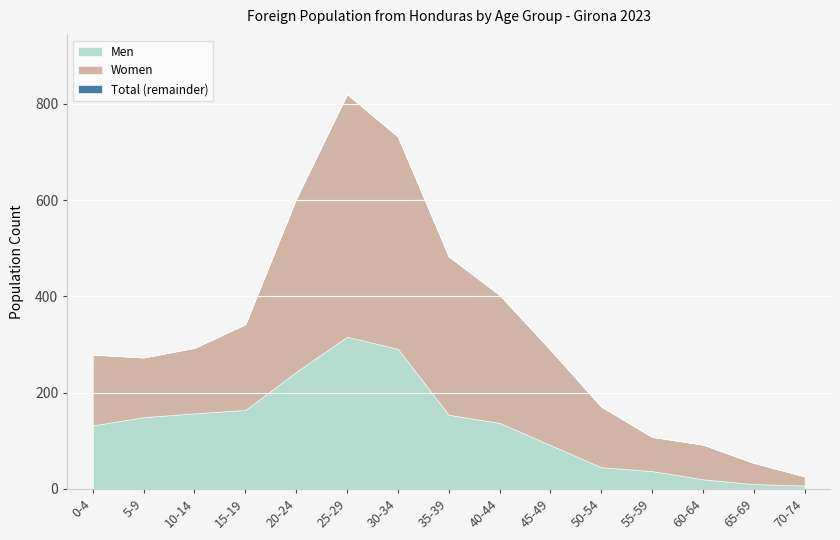

Rank the categories by Men value from highest to lowest.

25-29, 30-34, 20-24, 15-19, 10-14, 35-39, 5-9, 40-44, 0-4, 45-49, 50-54, 55-59, 60-64, 65-69, 70-74